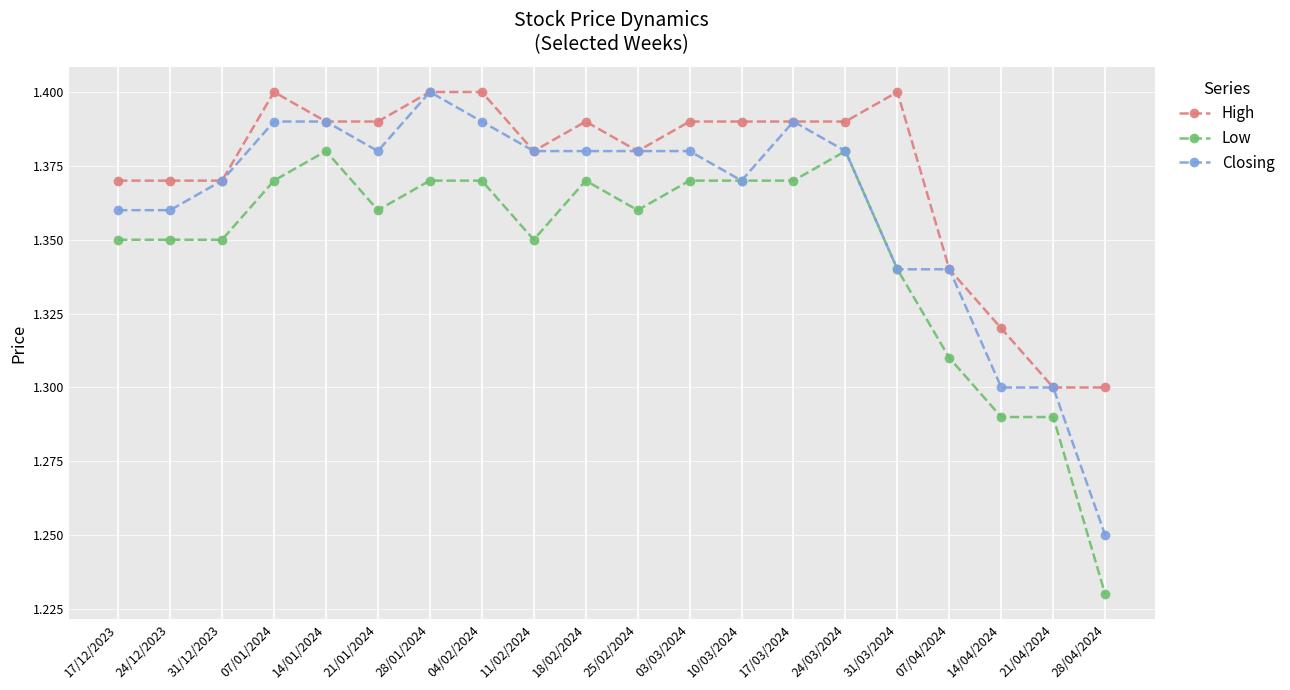

The High series shows 1.4 at 10/03/2024. True or false?

True